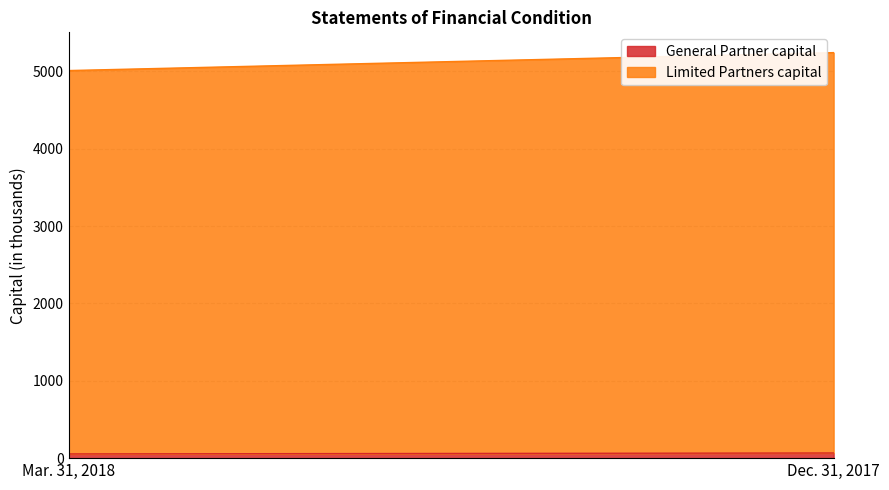

Reading left to right, extract all data points from this chart.

General Partner capital: Mar. 31, 2018=54.4	Dec. 31, 2017=66.6
Limited Partners capital: Mar. 31, 2018=4954.9	Dec. 31, 2017=5174.7